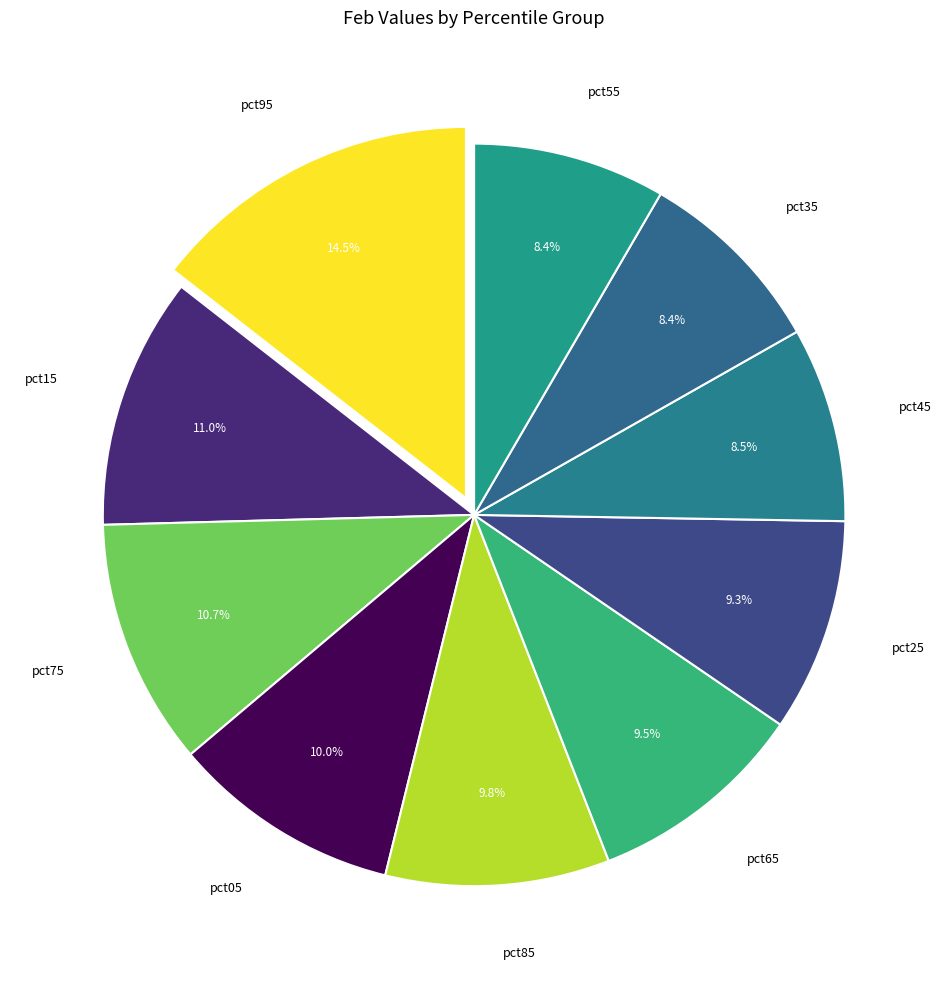

Between pct15 and pct35, which is larger?

pct15